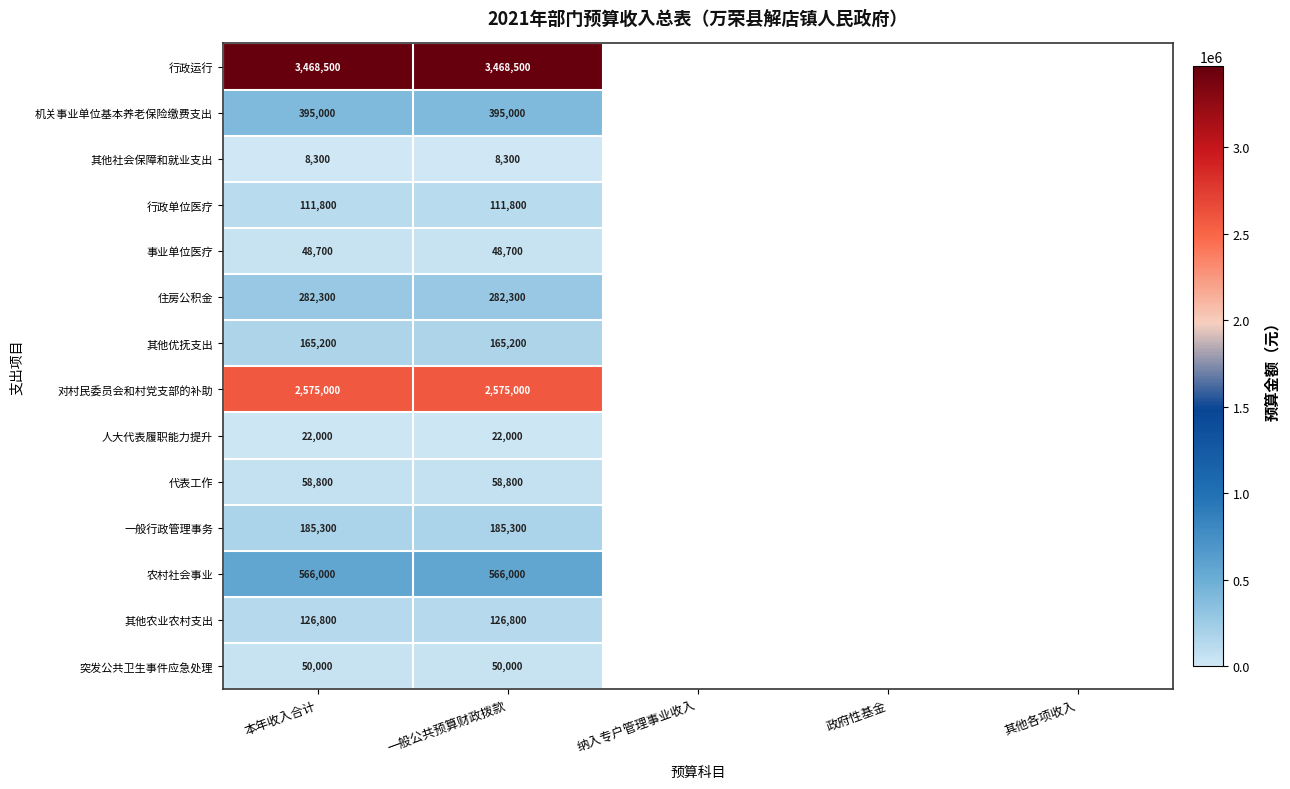

Rank the series at 本年收入合计 from highest to lowest value.

行政运行, 对村民委员会和村党支部的补助, 农村社会事业, 机关事业单位基本养老保险缴费支出, 住房公积金, 一般行政管理事务, 其他优抚支出, 其他农业农村支出, 行政单位医疗, 代表工作, 突发公共卫生事件应急处理, 事业单位医疗, 人大代表履职能力提升, 其他社会保障和就业支出